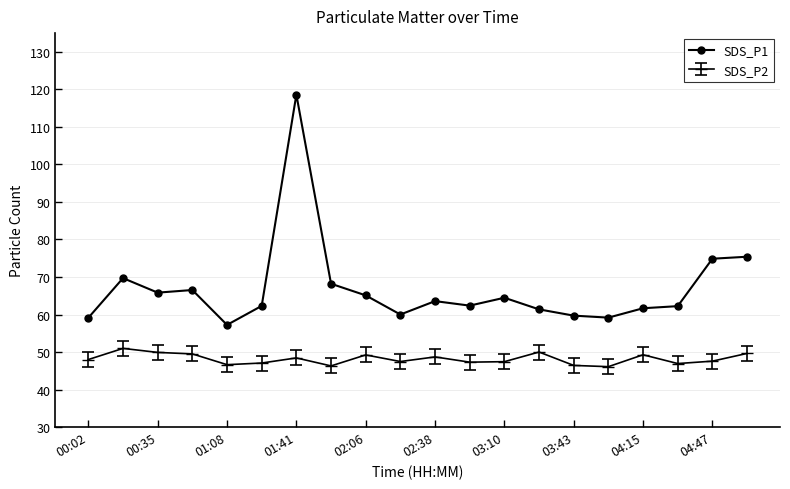

Which series has the largest range (max minus min)?

SDS_P1